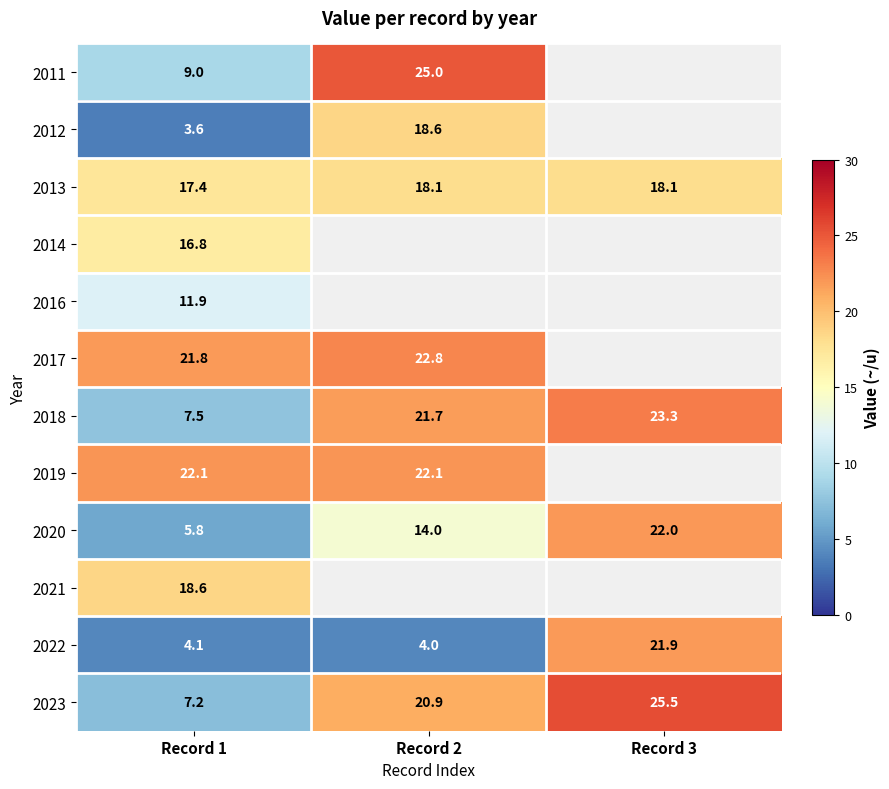

What is the greatest value displayed?

25.5